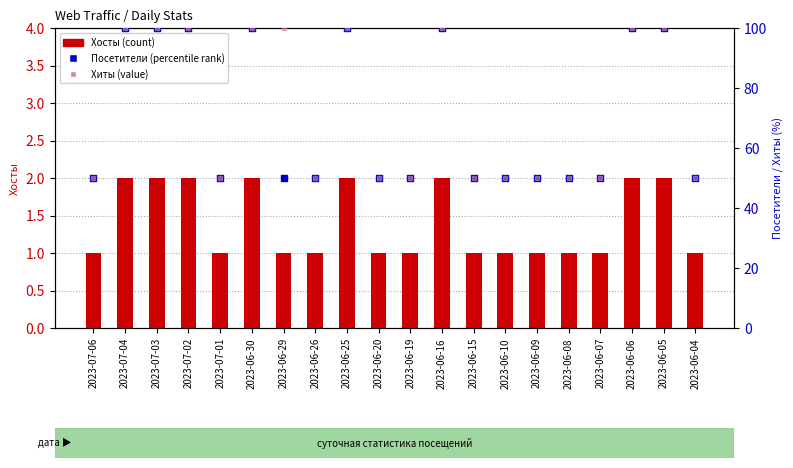

Which series has the largest Y range (max minus min)?

Посетители (percentile)